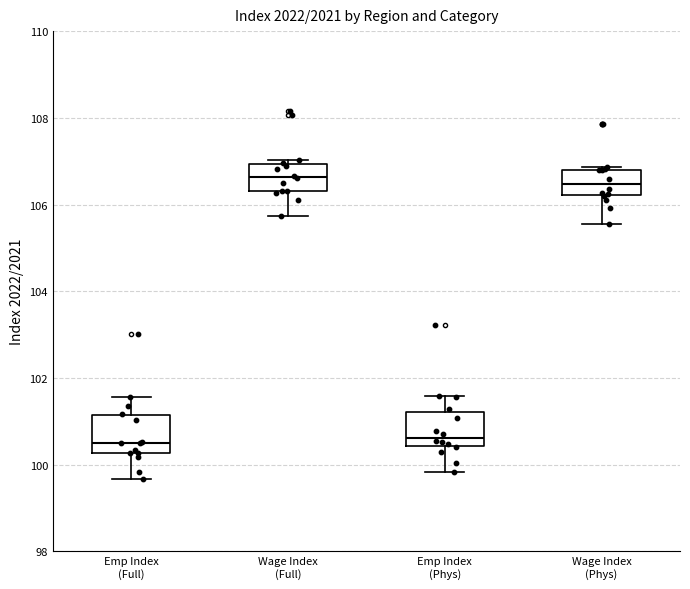

Reading left to right, transcribe this box plot: for each box, give where its median line is, the range the box spans, and where its two whiskers end, as read against the y-axis. The values are not printed on the chart, so give them approximately, as read against the axis.

Emp Index (Full): median 100.6, box 100.2 to 101.2, whiskers 99.6 to 101.6
Wage Index (Full): median 106.6, box 106.4 to 107.0, whiskers 105.8 to 107.0 (just above the box's upper edge)
Emp Index (Phys): median 100.6, box 100.4 to 101.2, whiskers 99.8 to 101.6
Wage Index (Phys): median 106.4, box 106.2 to 106.8, whiskers 105.6 to 106.8 (just above the box's upper edge)